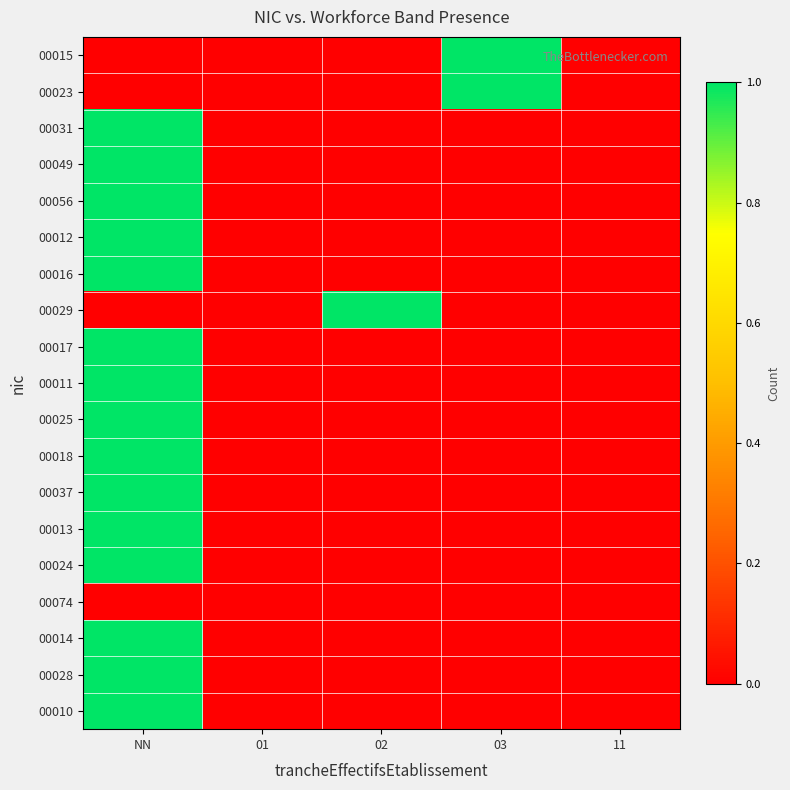

How many categories are shown in the chart?

5